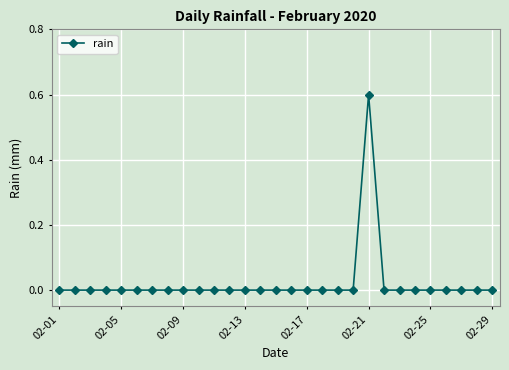

True or false: there are more than 0 points higher than both neighbors.

True